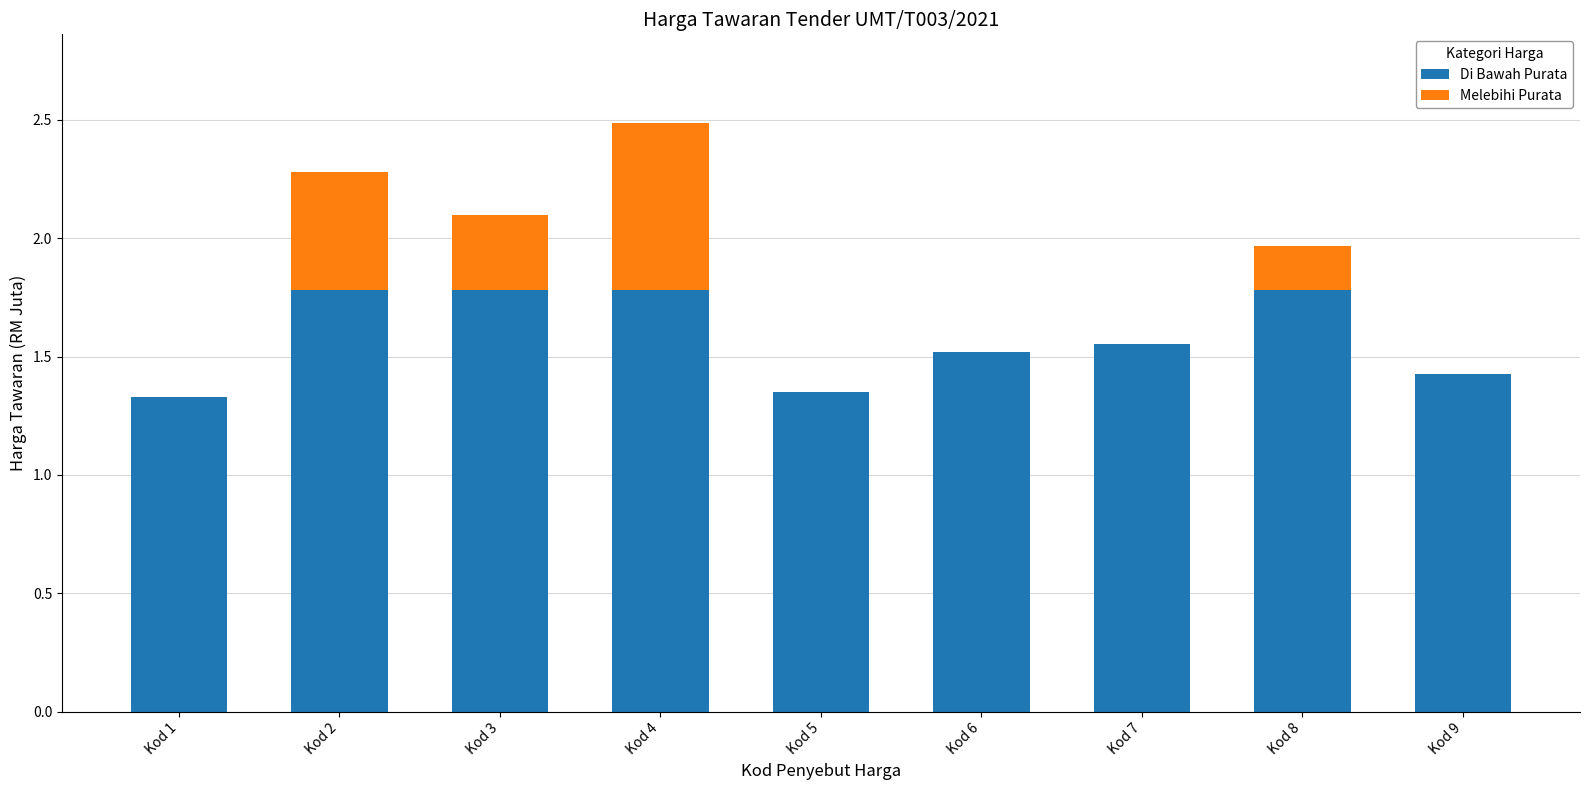

The Di Bawah Purata series shows 0.8 at Kod 4. True or false?

False